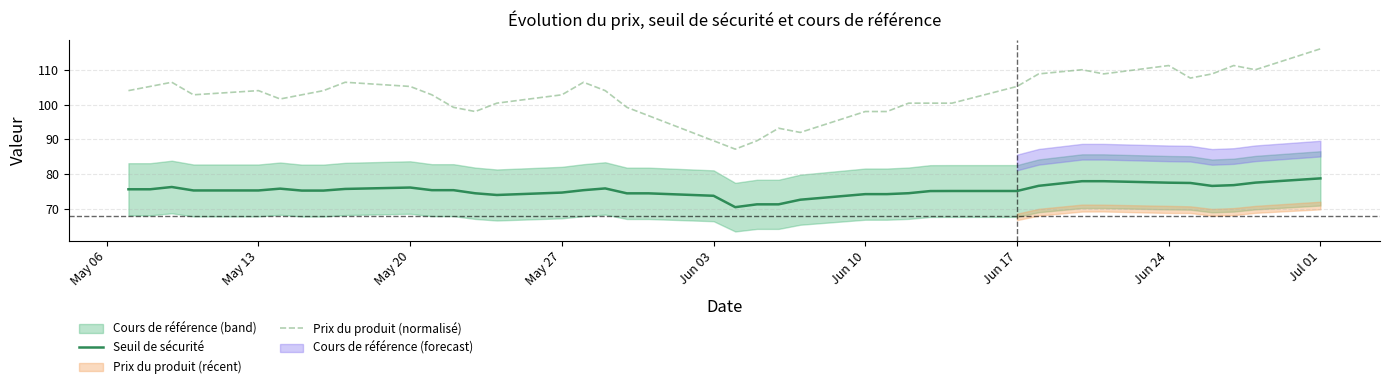

True or false: Seuil de sécurité has a value of 76.2 at May 20.

True